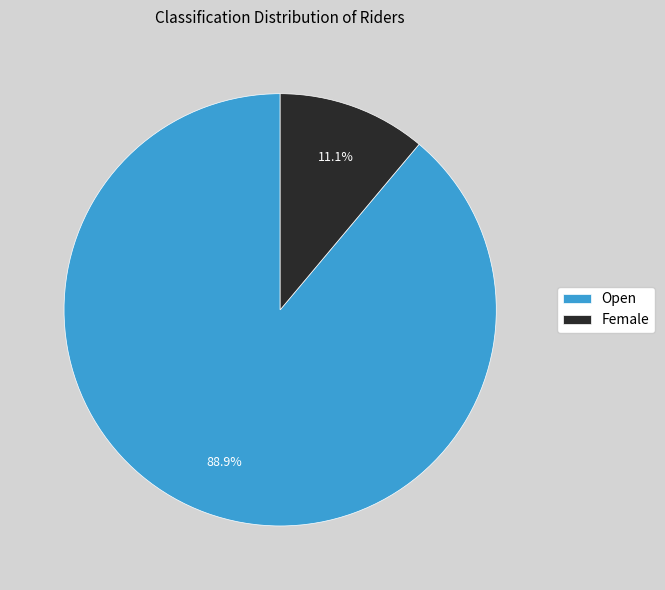

How much of the chart is everything except Open?

11.1%